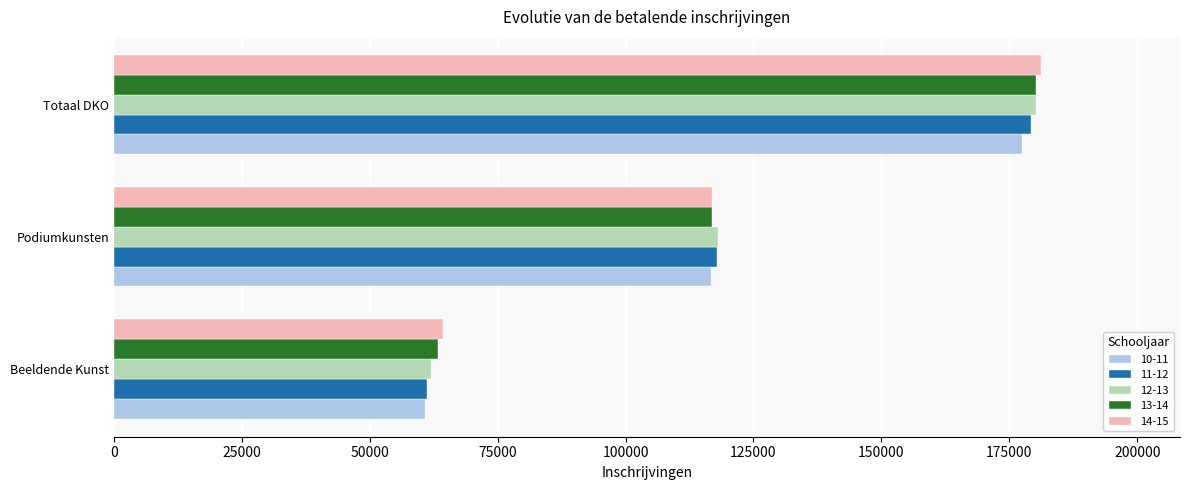

List the labels in order of 11-12 value, largest first.

Totaal DKO, Podiumkunsten, Beeldende Kunst